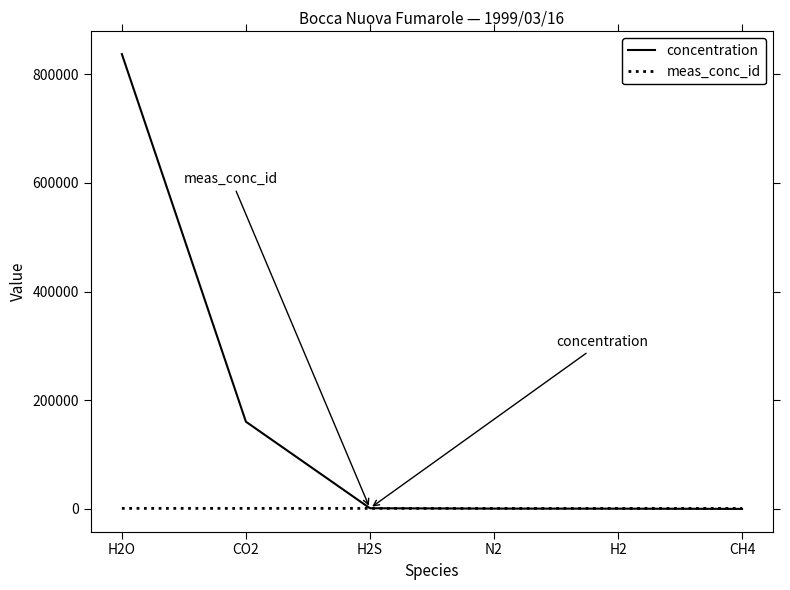

Which series has the largest range (max minus min)?

concentration